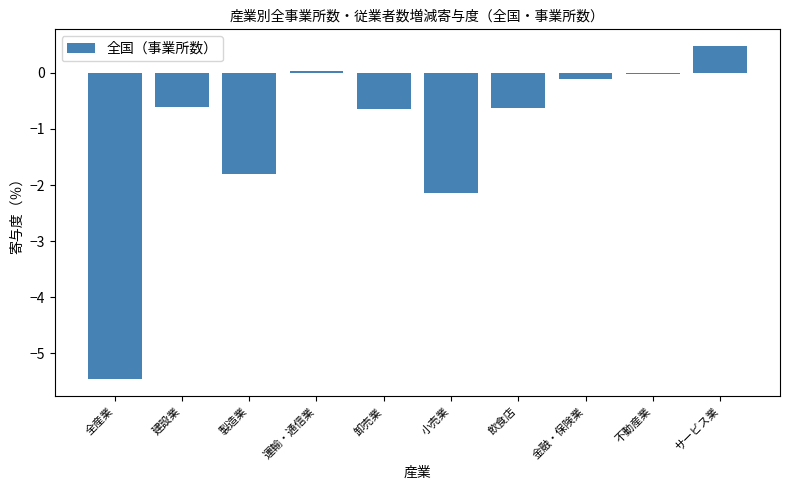

What is the approximate value at 製造業?

-1.8